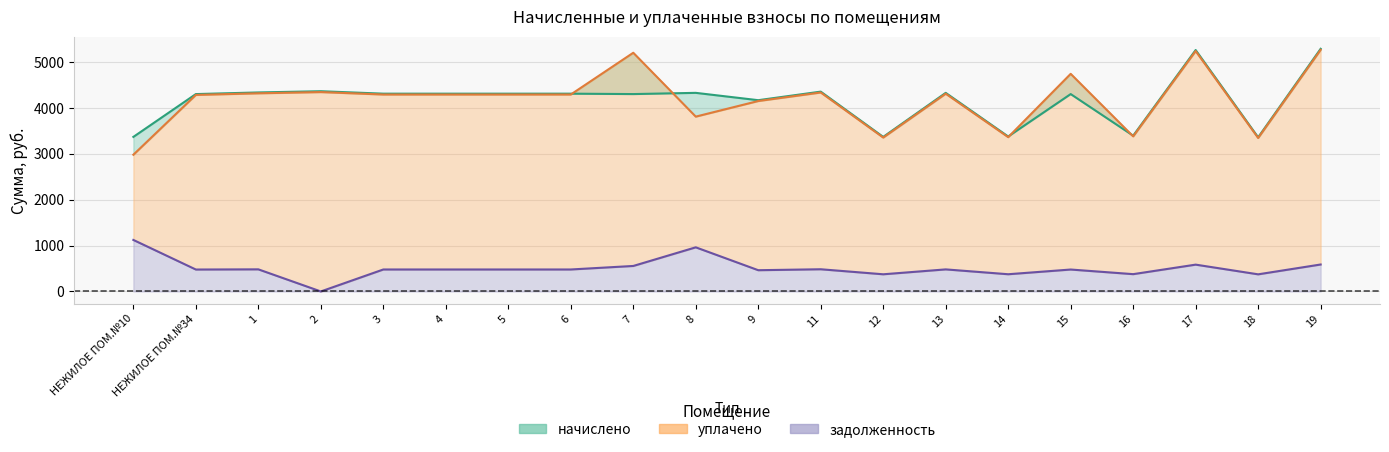

In задолженность, how many points are higher than both neighbors (excluding endpoints)?

6